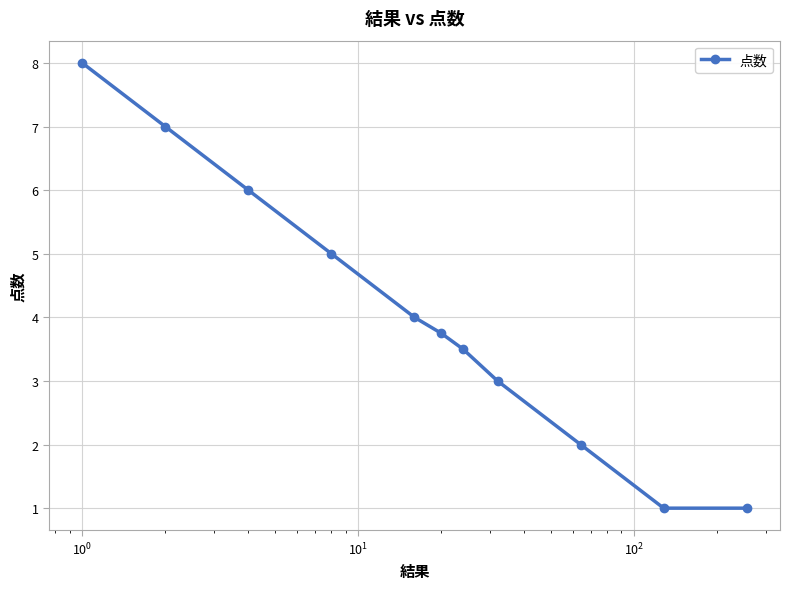

True or false: there are more than 1 points higher than both neighbors.

False